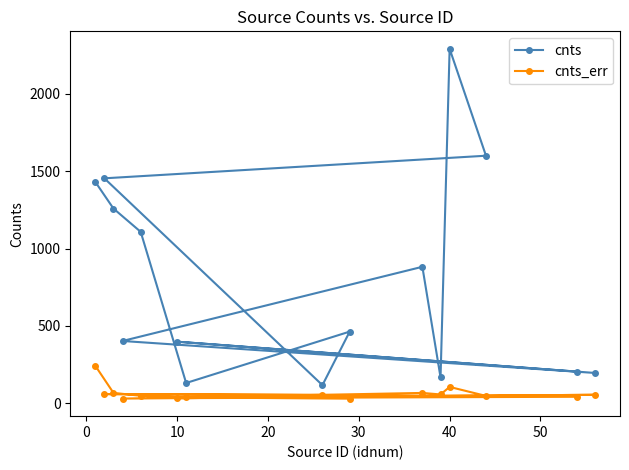

In cnts, how many points are higher than both neighbors (excluding endpoints)?

4